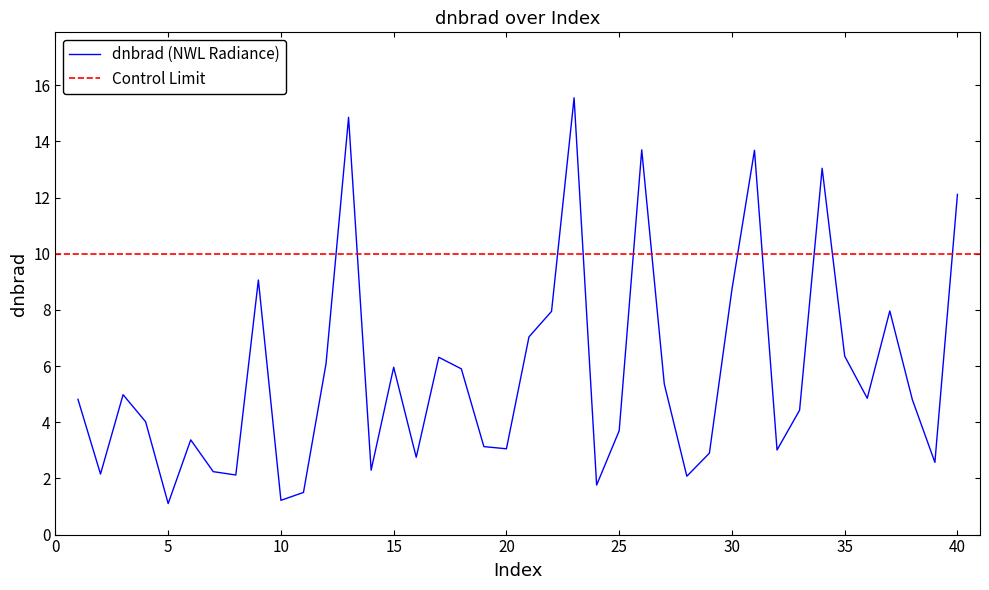

What is the maximum value for dnbrad (NWL Radiance)?

15.6